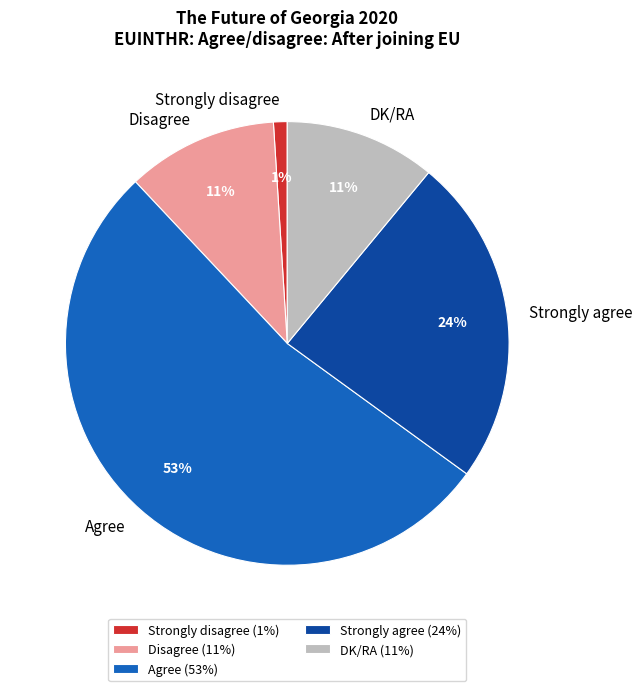

To the nearest percent, what percentage of the pie is Disagree?

11%